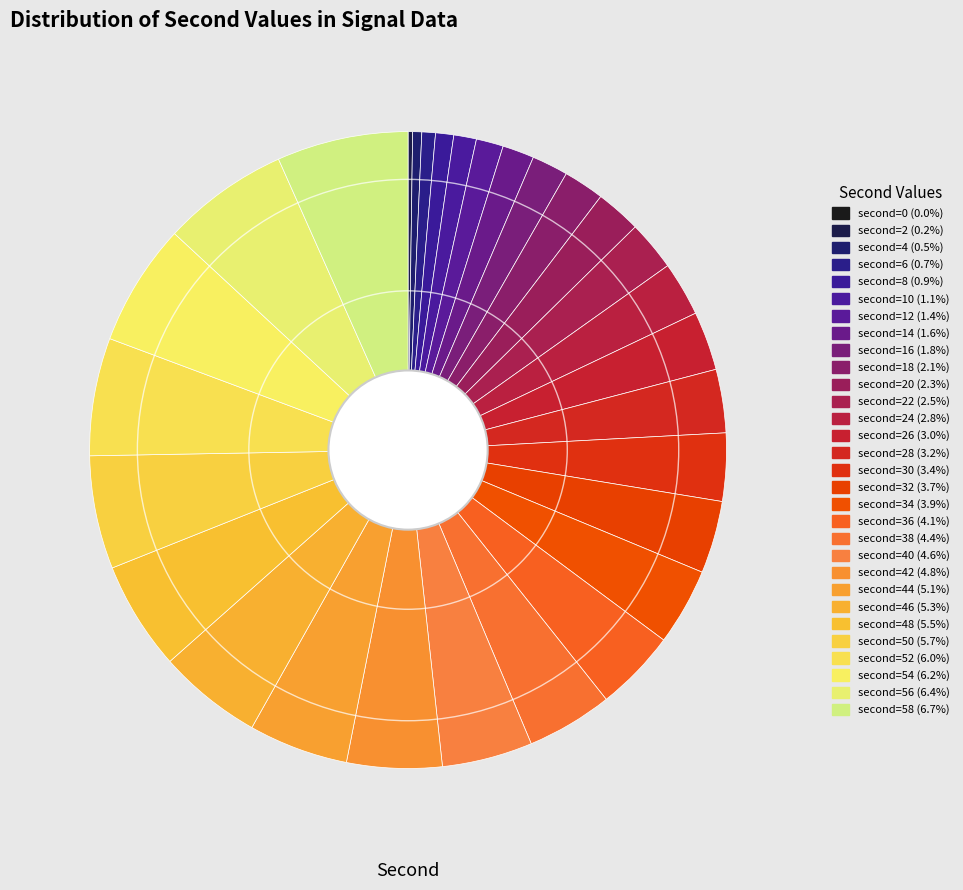

Rank the categories by value from highest to lowest.

58, 56, 54, 52, 50, 48, 46, 44, 42, 40, 38, 36, 34, 32, 30, 28, 26, 24, 22, 20, 18, 16, 14, 12, 10, 8, 6, 4, 2, 0